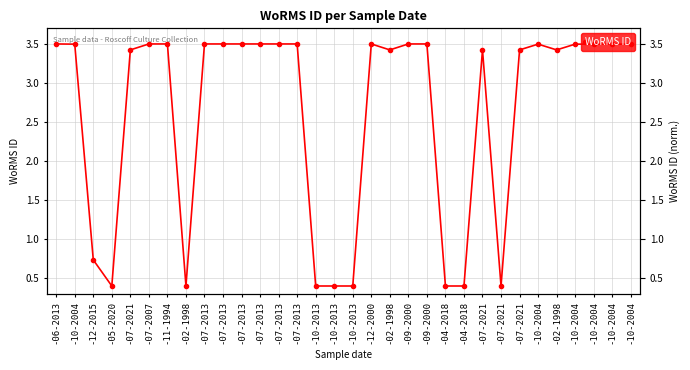

What is the value of the 11th point from the left?

3.5